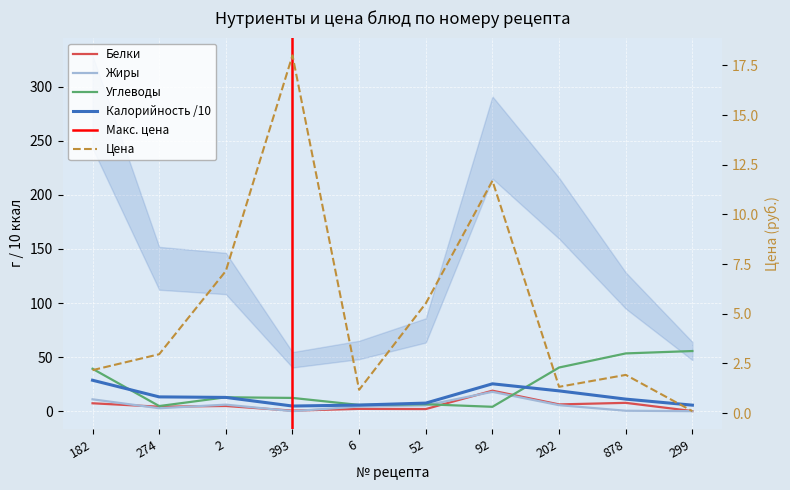

At which category does Калорийность reach its first local valley?

393